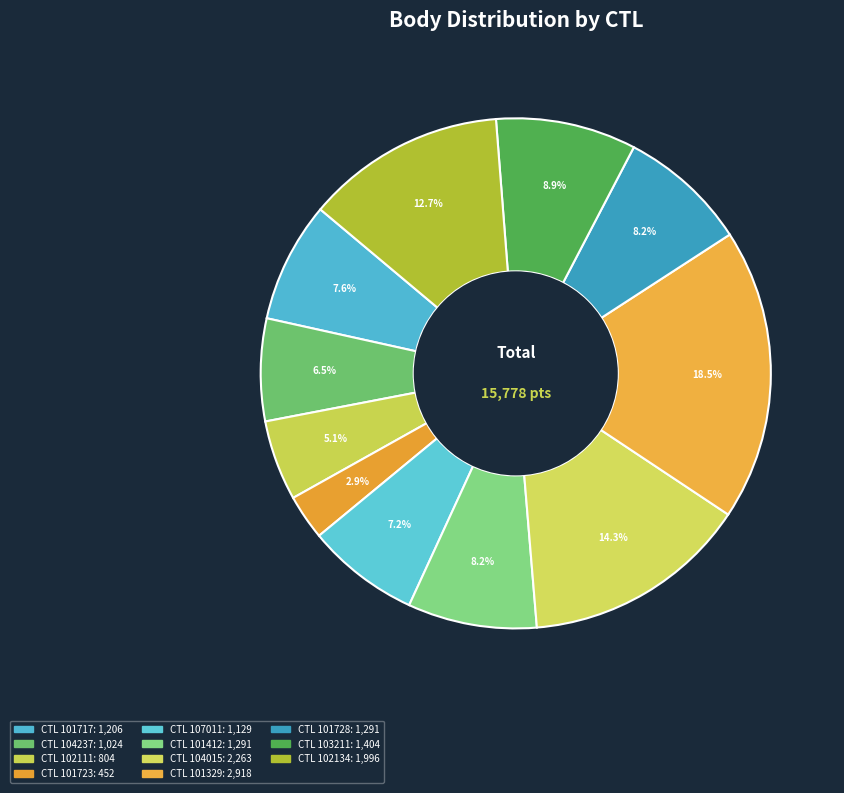

How many segments does this pie chart have?

11